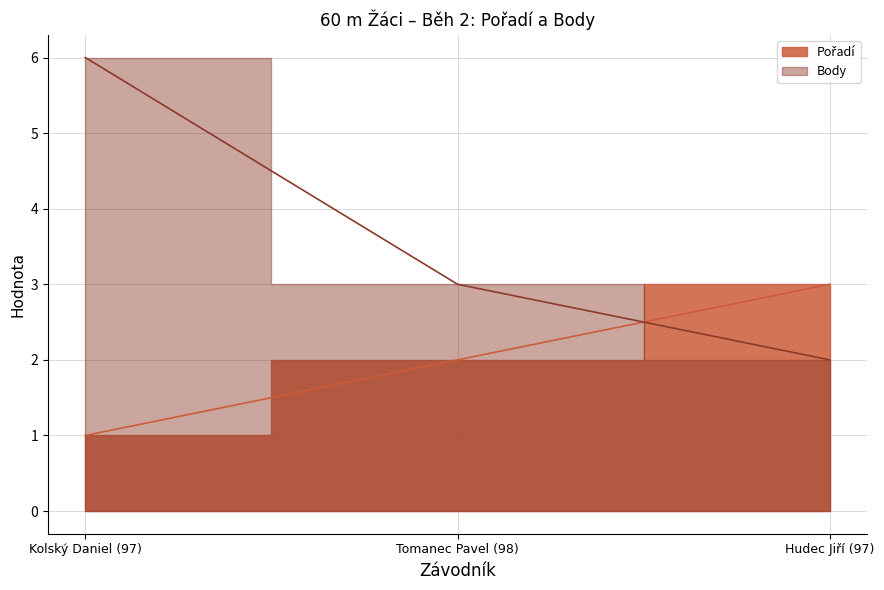

What value does the Pořadí series have at Hudec Jiří (97)?

3